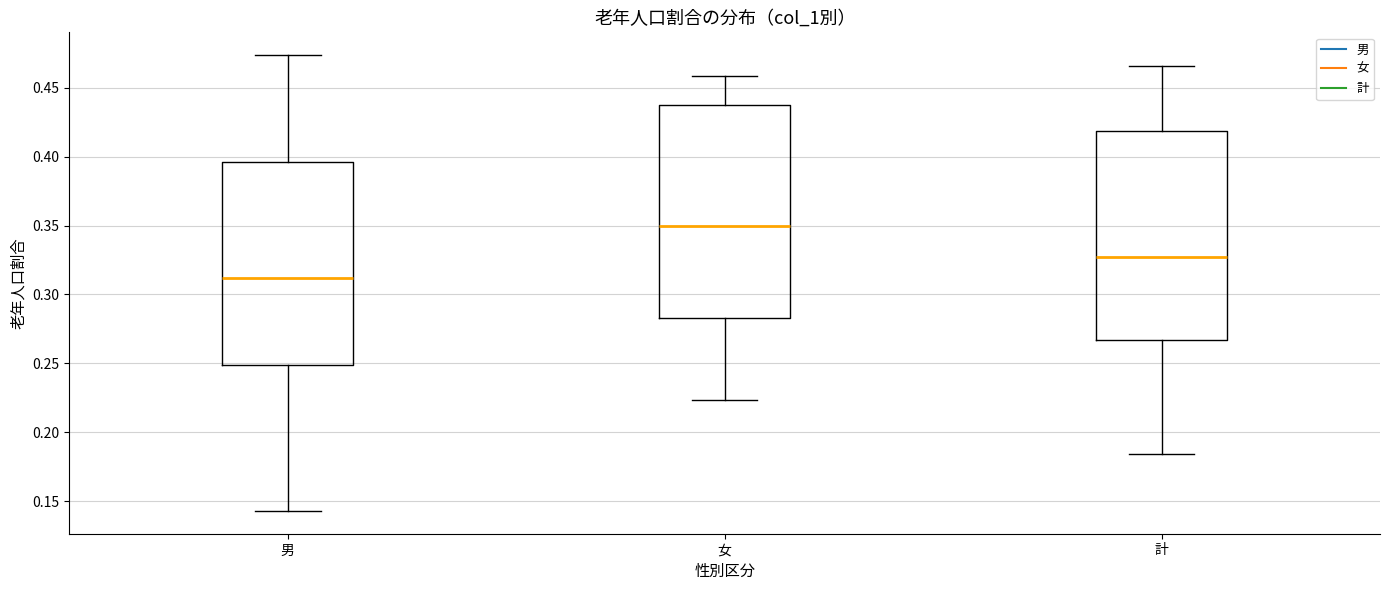

Reading left to right, read every box against the y-axis: the position of its median line, the range the box covers, and the ends of its whiskers. The values are not printed on the chart, so give them approximately, as read against the axis.

男: median 0.310, box 0.250 to 0.395, whiskers 0.145 to 0.475
女: median 0.350, box 0.285 to 0.440, whiskers 0.225 to 0.460
計: median 0.325, box 0.265 to 0.420, whiskers 0.185 to 0.465